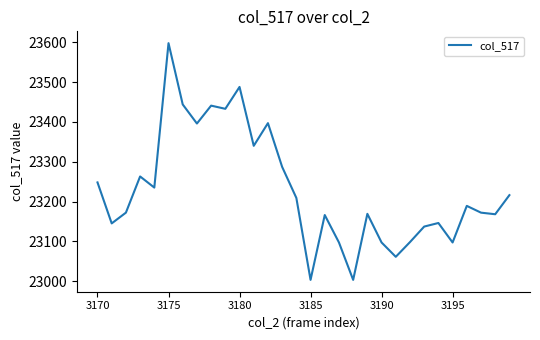

What is the difference between the maximum and minimum values?

595